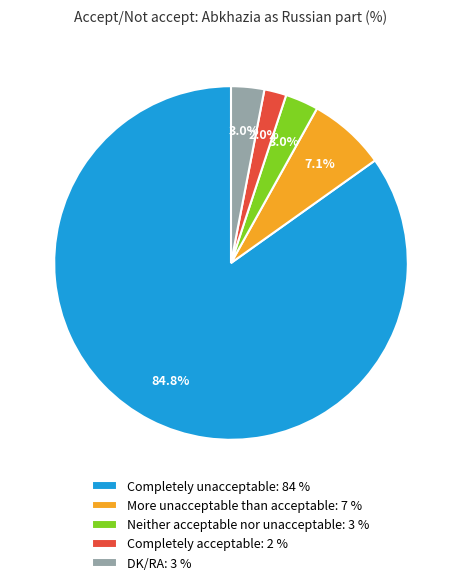

What is the largest slice in the pie chart?

Completely unacceptable: 84 %